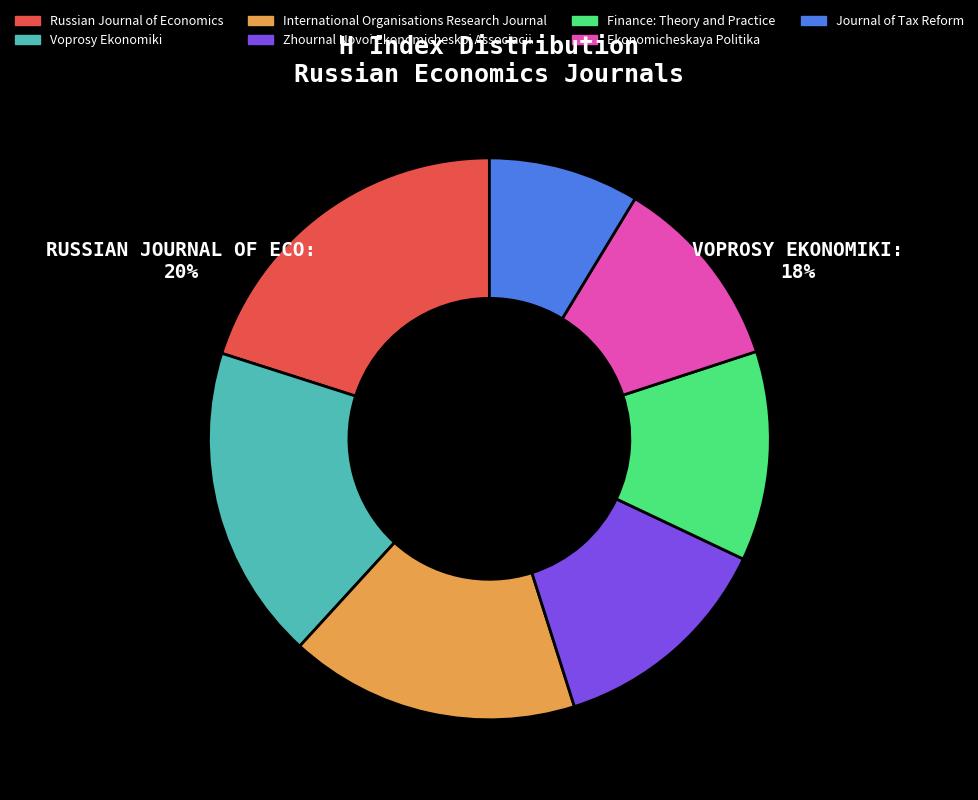

Does Zhournal Novoi Ekonomicheskoi Associacii represent more than half of the total?

No